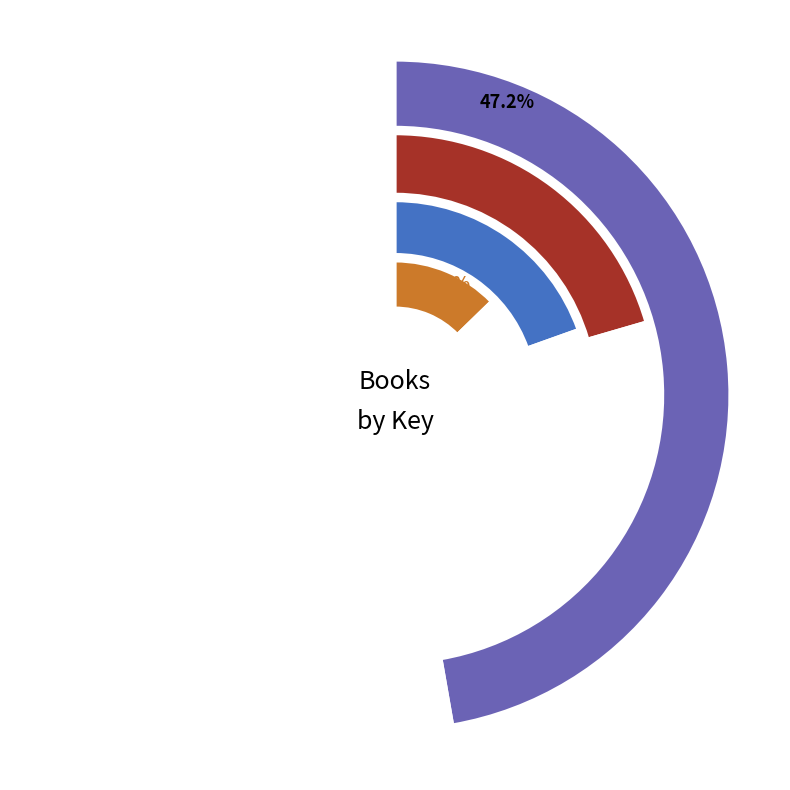

Which category has the smallest portion of the pie?

In a Dark, Dark Wood